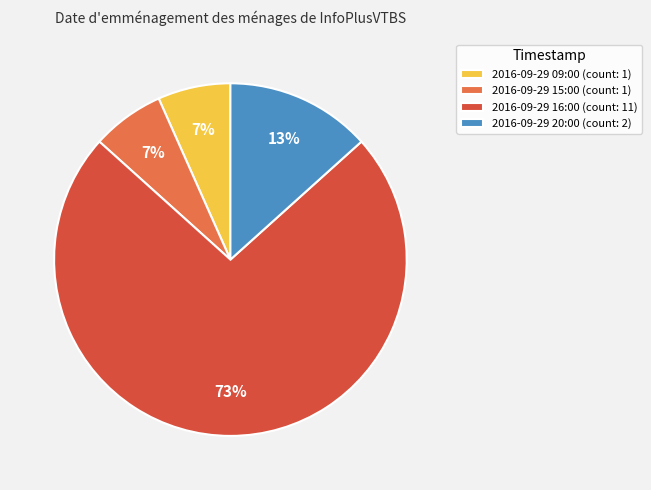

To the nearest percent, what is the average slice percentage?

25%